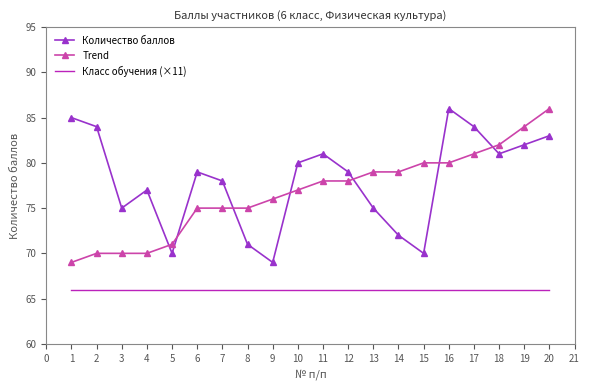

True or false: Класс обучения (×11) and Количество баллов intersect in this chart.

False